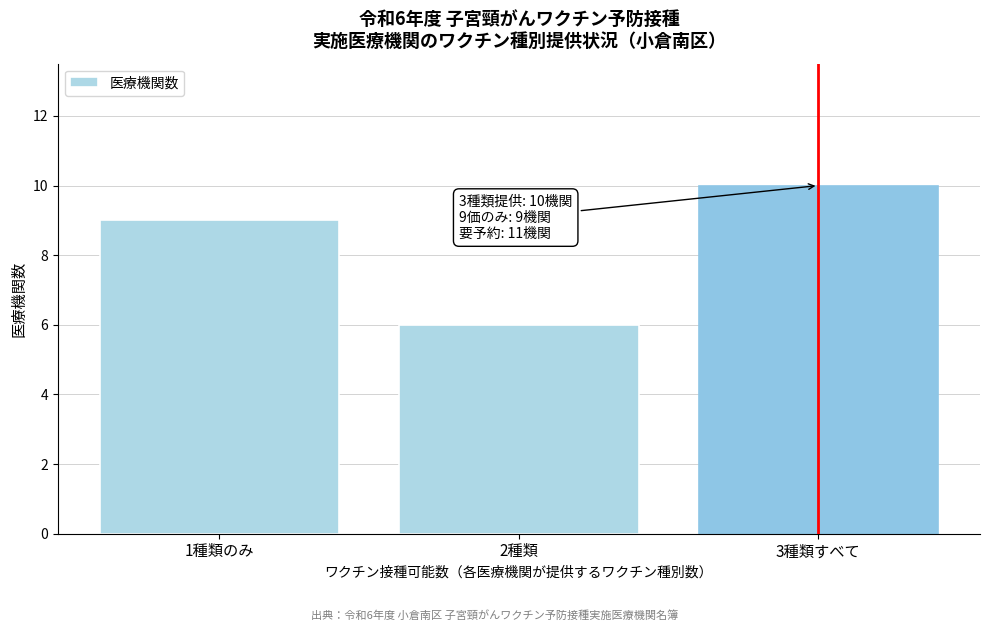

Reading right to left, list all the values displayed in this chart.

10	6	9